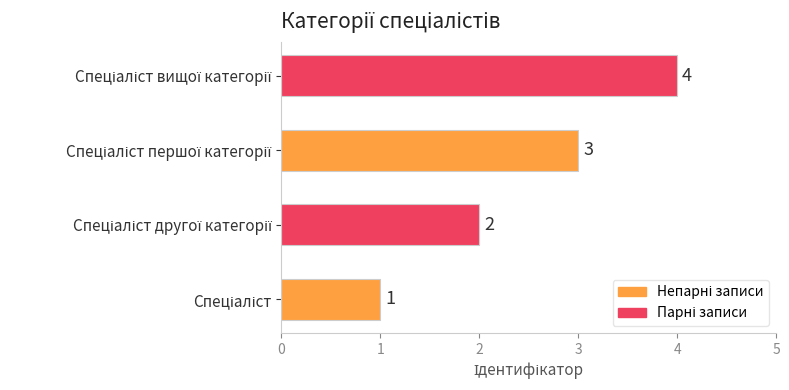

What is the greatest value displayed?

4